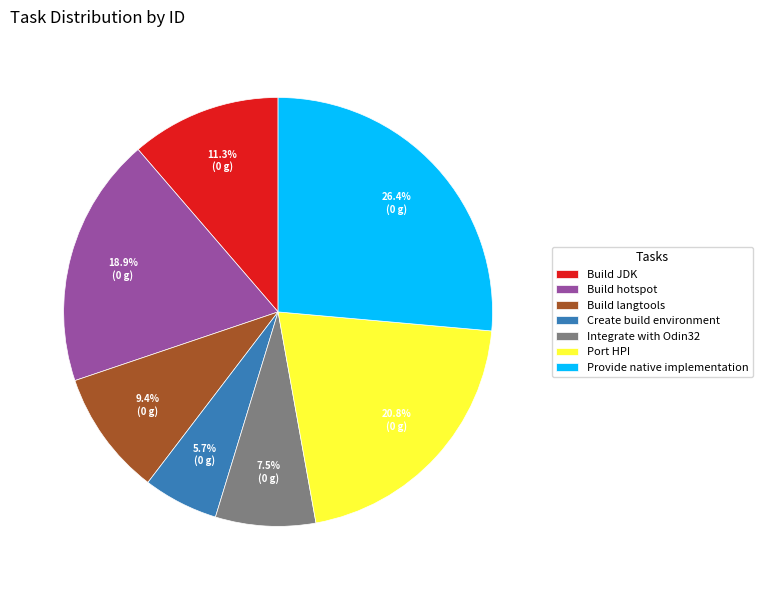

Do Build JDK and Build langtools together represent more than half of the pie?

No